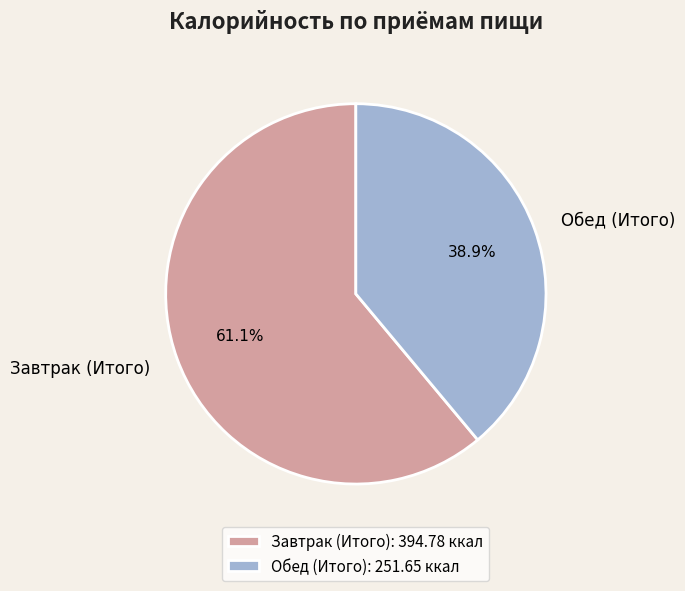

To the nearest percent, what is the difference between the largest and smallest slice percentages?

22%